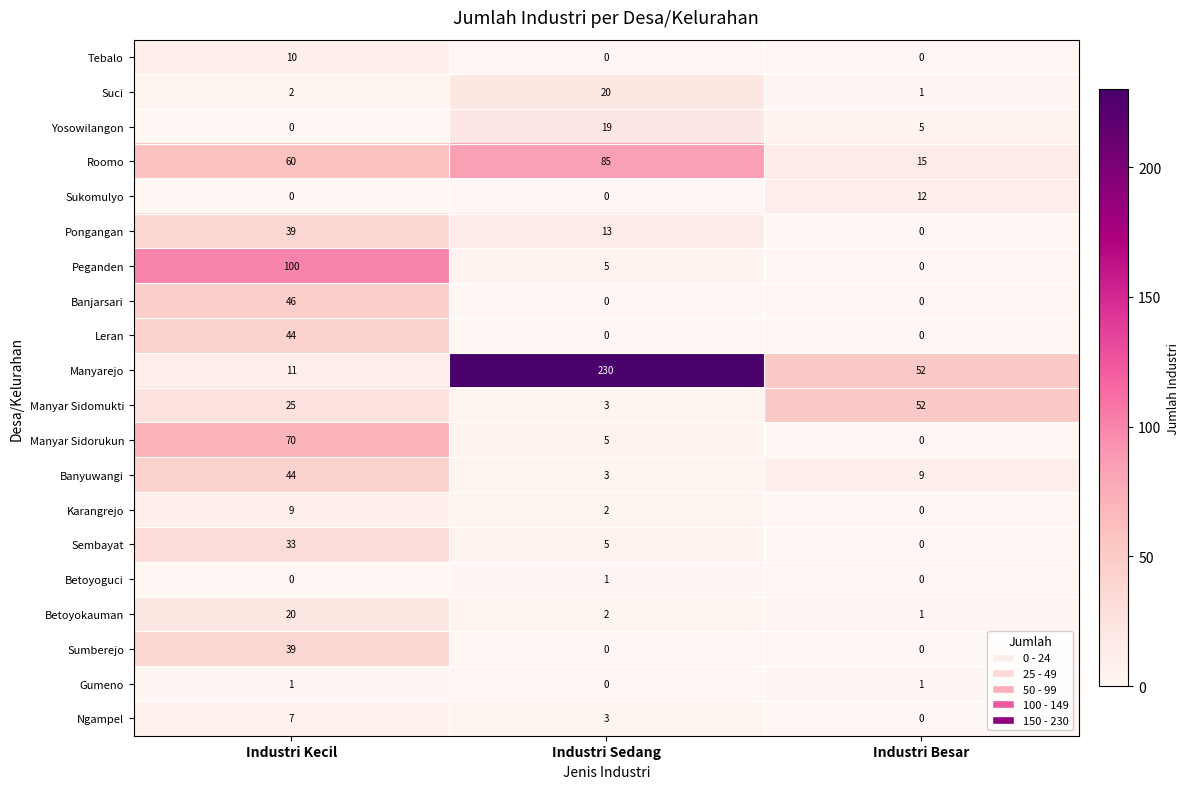

Count the number of categories in the chart.

3